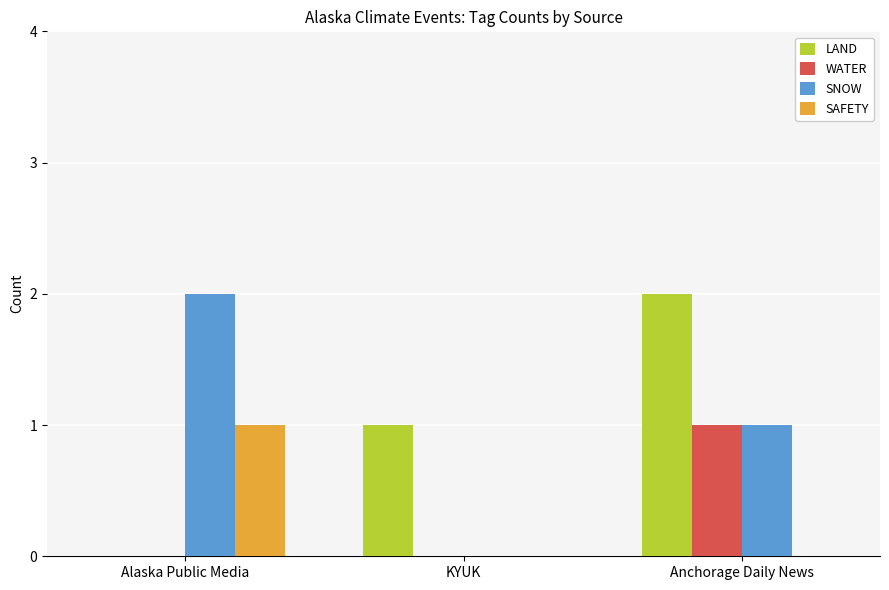

What is the average value of the SNOW series?

1